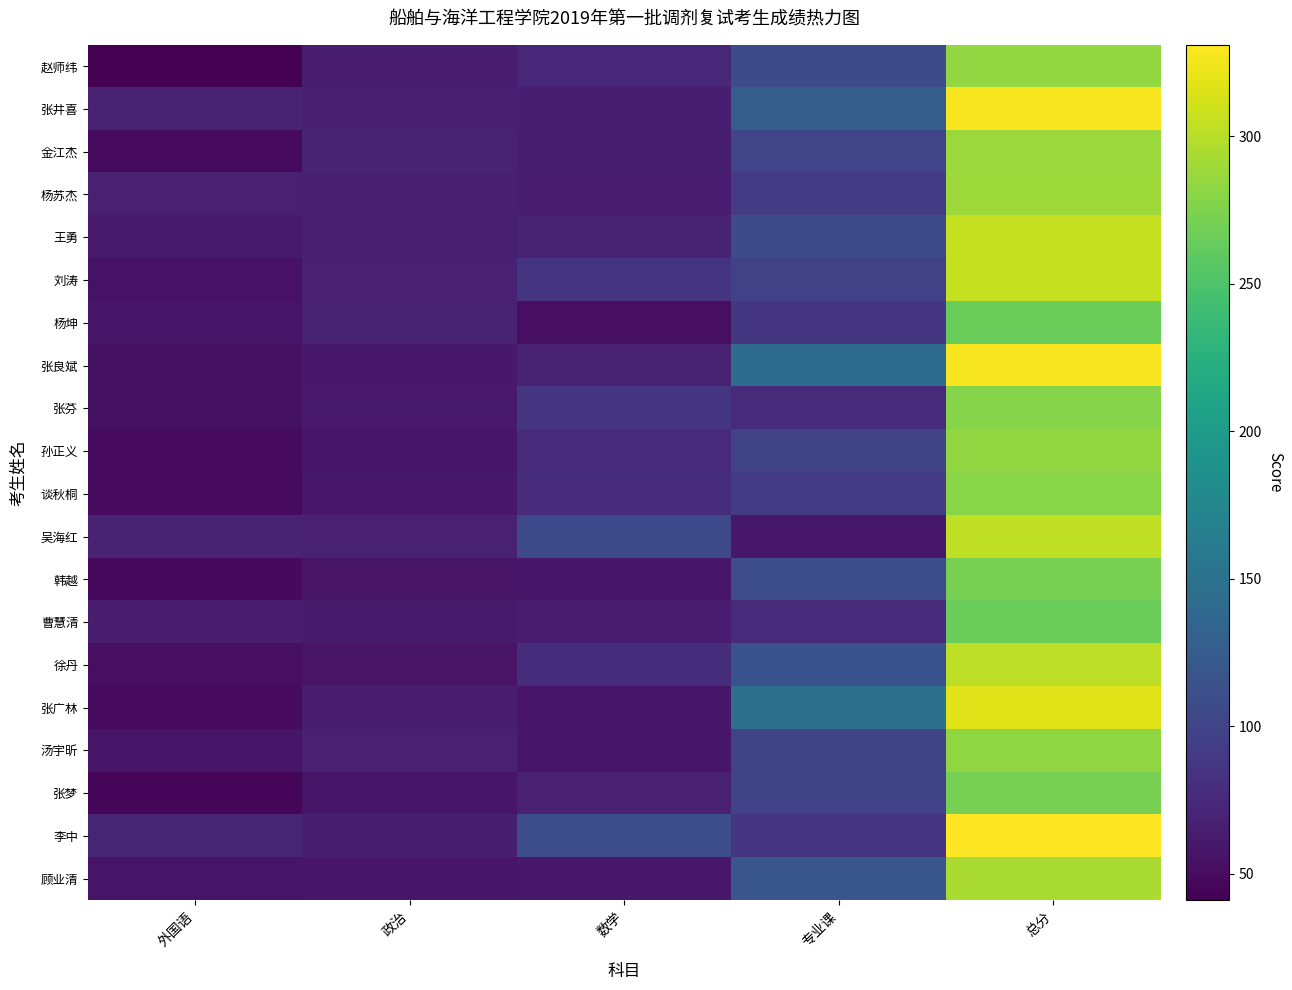

Which series has the widest spread of values?

张良斌